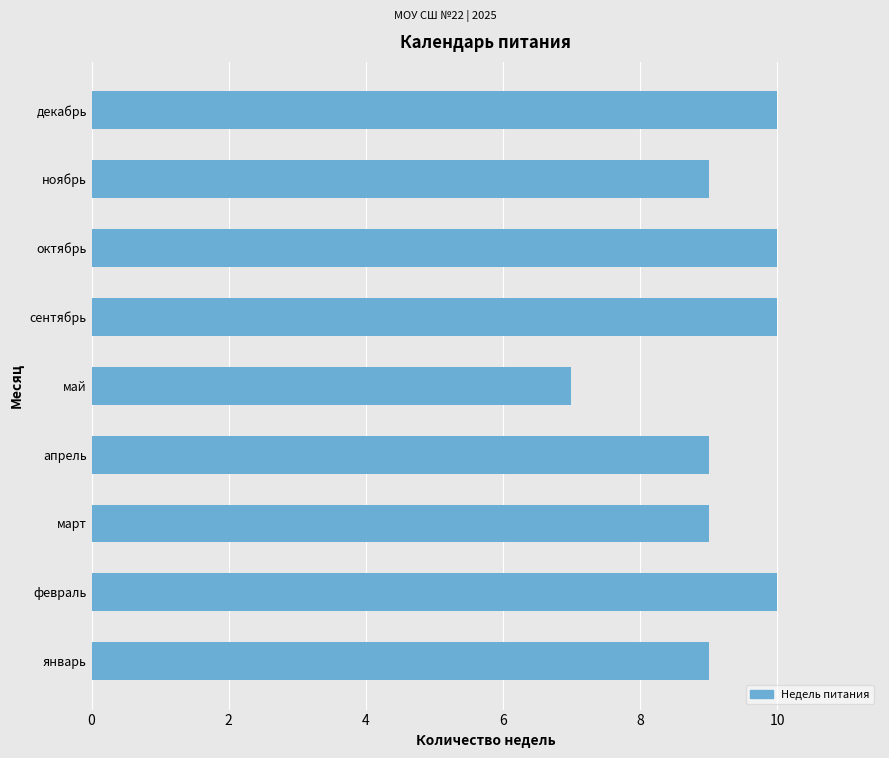

At which category does the chart reach its minimum across all series?

май